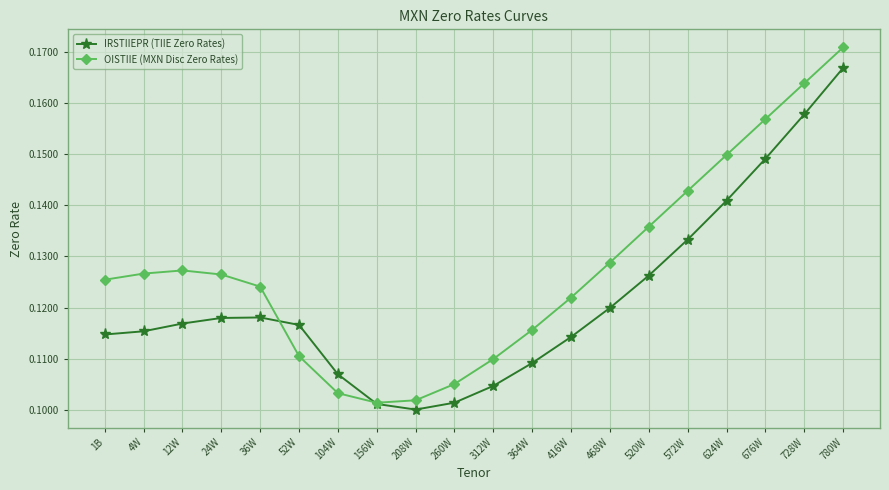

Where do OISTIIE (MXN Disc Zero Rates) and IRSTIIEPR (TIIE Zero Rates) first cross each other?

36W and 52W